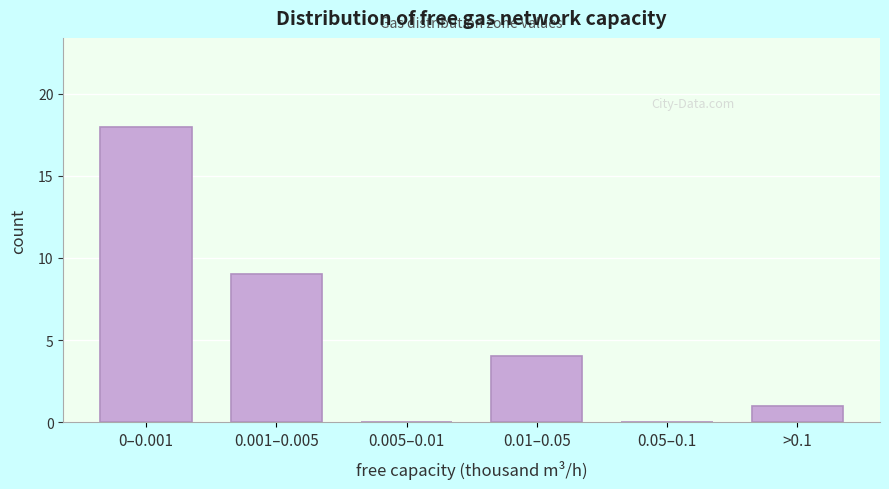

Reading right to left, extract all data points from this chart.

>0.1=1	0.05–0.1=0	0.01–0.05=4	0.005–0.01=0	0.001–0.005=9	0–0.001=18